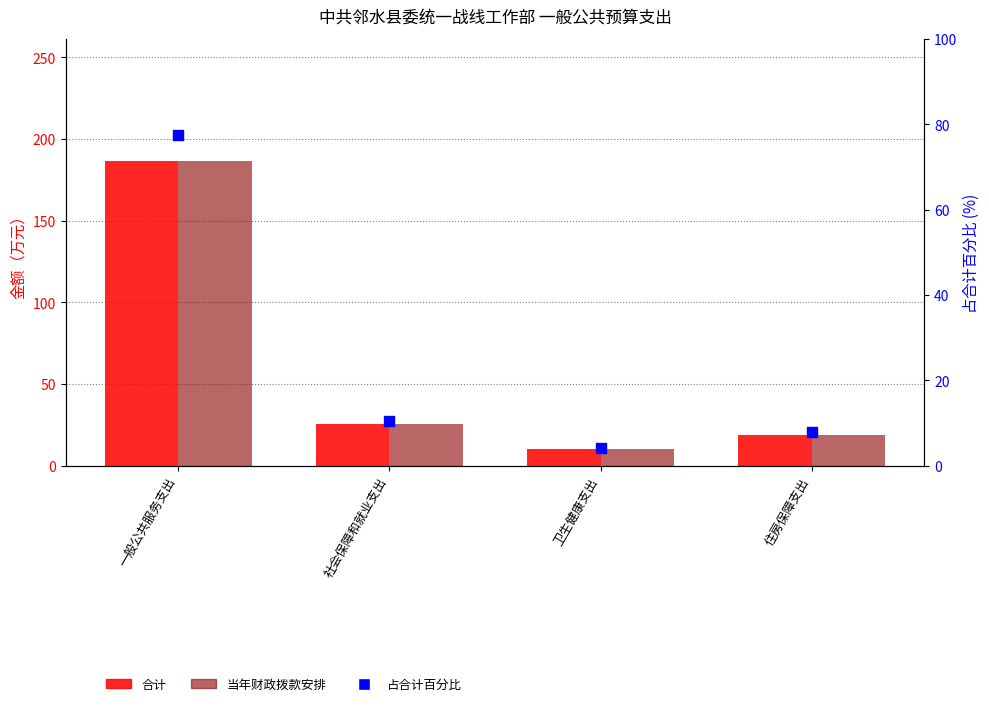

What is the total value across all series at 社会保障和就业支出?

60.9